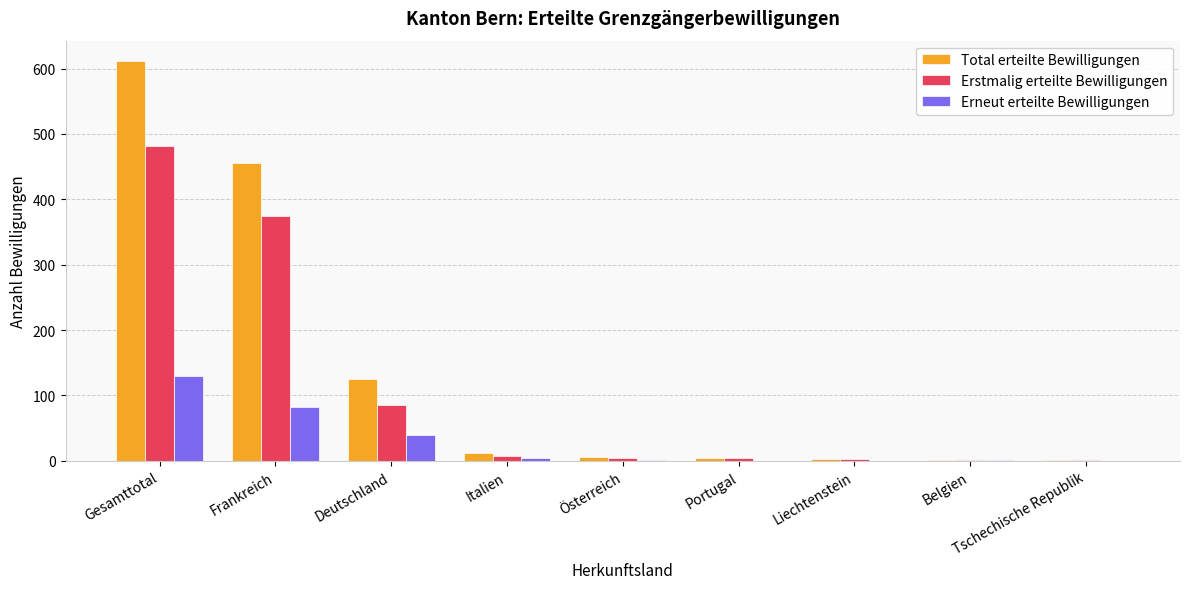

What is the sum of the Total erteilte Bewilligungen values at Italien and Deutschland?

137